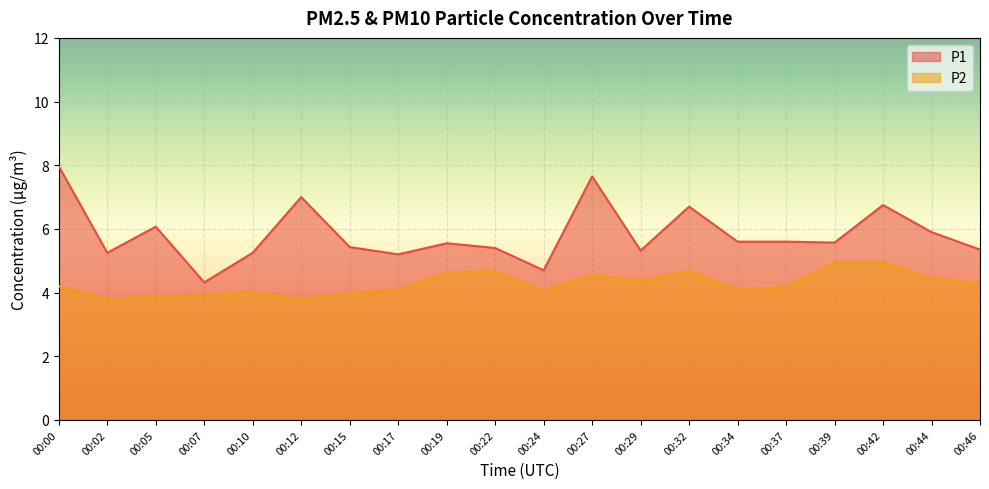

Reading left to right, what are all the values shown in this chart?

P1: 8.0	5.2	6.1	4.3	5.2	7.0	5.4	5.2	5.5	5.4	4.7	7.7	5.3	6.7	5.6	5.6	5.6	6.8	5.9	5.3
P2: 4.2	3.8	3.9	3.9	4.0	3.8	4.0	4.1	4.6	4.7	4.1	4.5	4.4	4.7	4.1	4.2	5.0	5.0	4.5	4.3